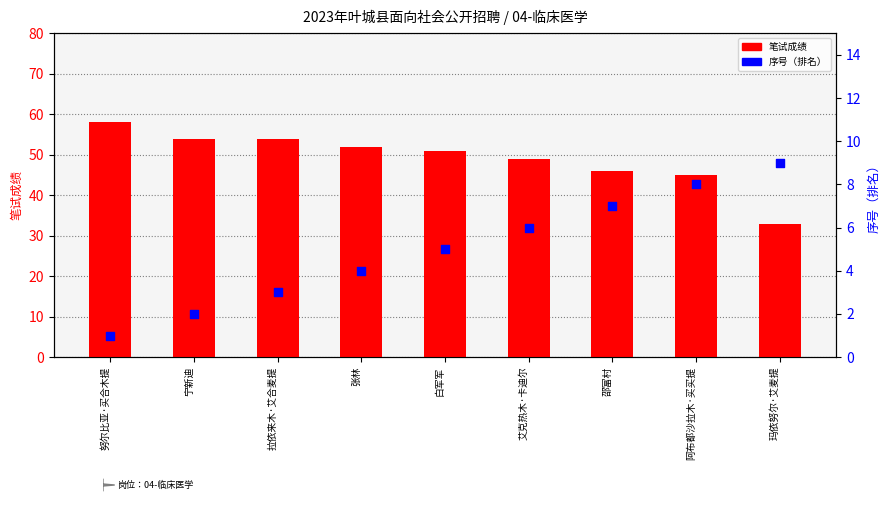

Which series has the largest total across all categories?

笔试成绩